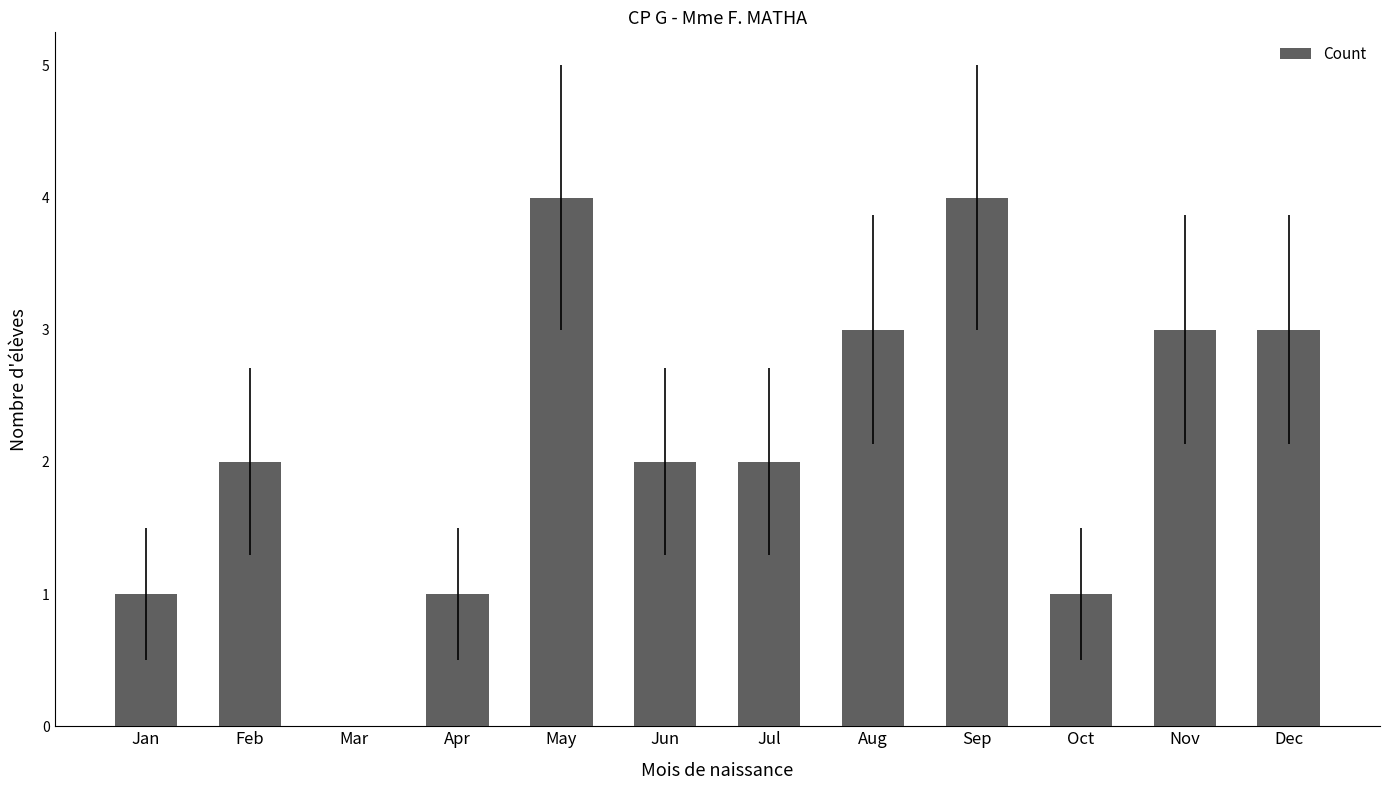

What is the average value?

2